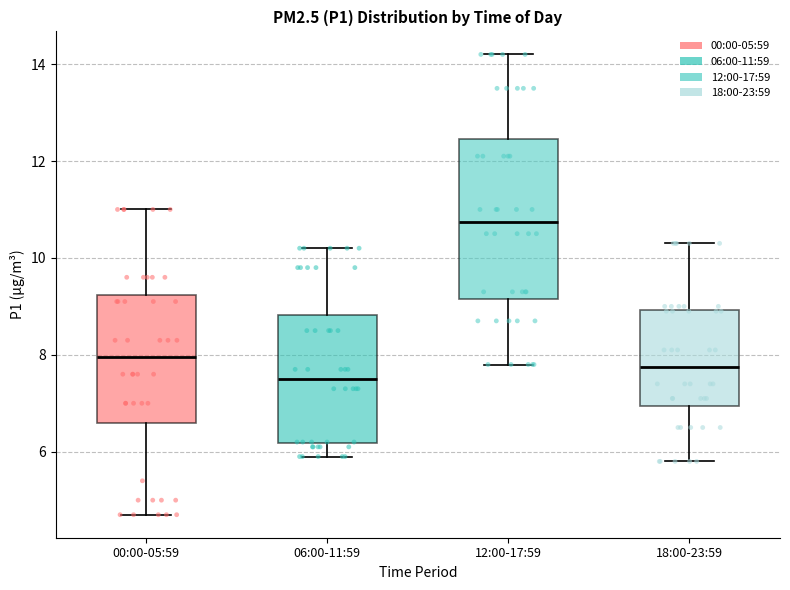

Reading left to right, read every box against the y-axis: the position of its median line, the range the box covers, and the ends of its whiskers. The values are not printed on the chart, so give them approximately, as read against the axis.

00:00-05:59: median 8.0, box 6.6 to 9.2, whiskers 4.8 to 11.0
06:00-11:59: median 7.6, box 6.2 to 8.8, whiskers 6.0 to 10.2
12:00-17:59: median 10.8, box 9.2 to 12.4, whiskers 7.8 to 14.2
18:00-23:59: median 7.8, box 7.0 to 9.0, whiskers 5.8 to 10.4